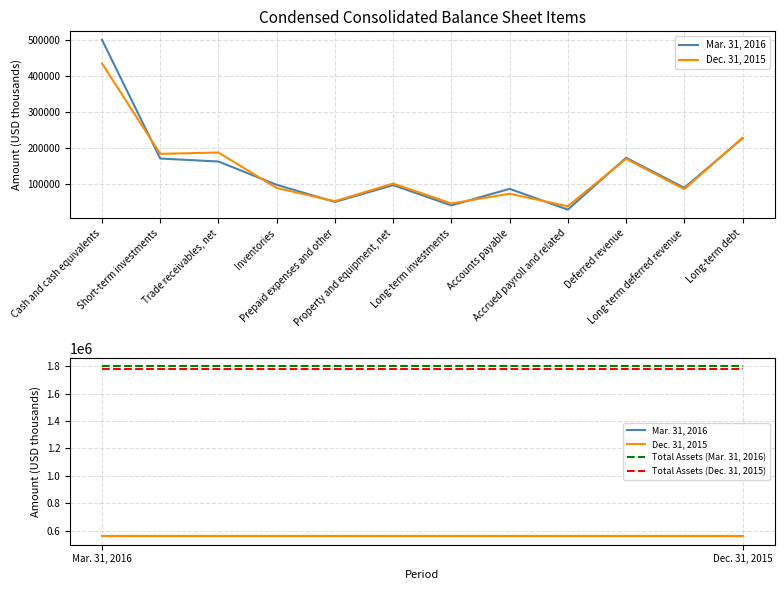

Which series has the largest range (max minus min)?

Mar. 31, 2016